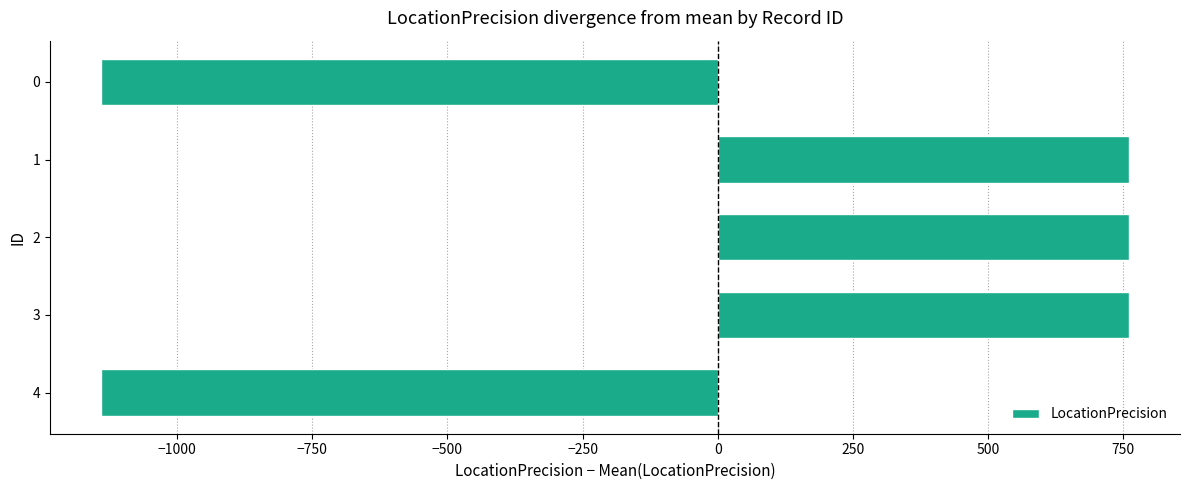

Which has a higher value, 3 or 0?

3